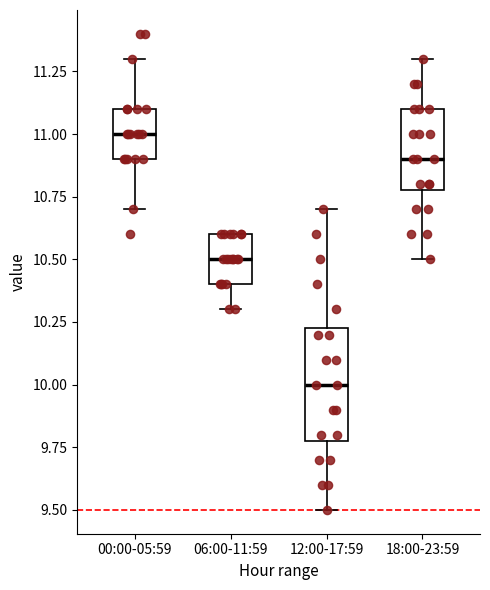

Where is the upper edge of the box for 12:00-17:59 on the y-axis? The values are not printed on the chart, so give them approximately, as read against the axis.

10.25